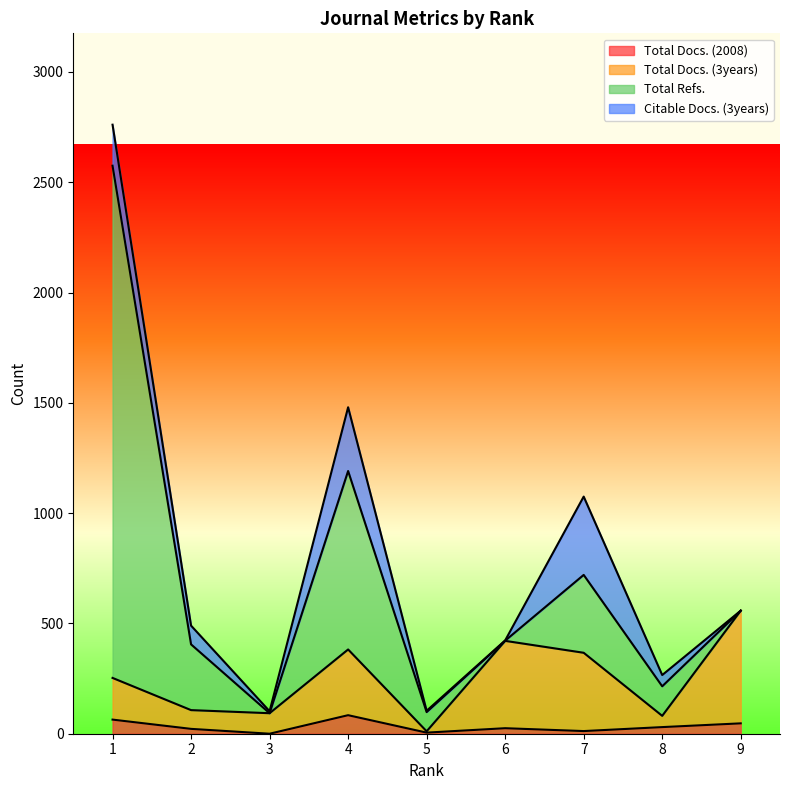

True or false: Total Docs. (3years) has more than 0 interior local peaks.

True